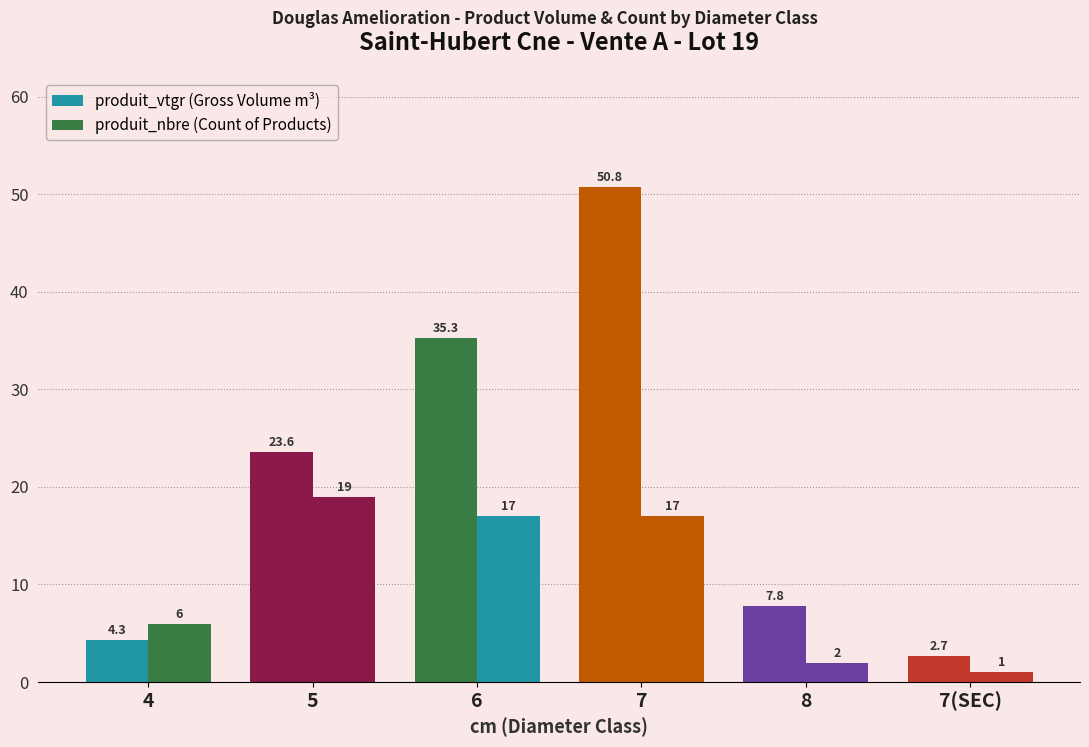

What are all the series names shown in the legend?

produit_vtgr, produit_nbre